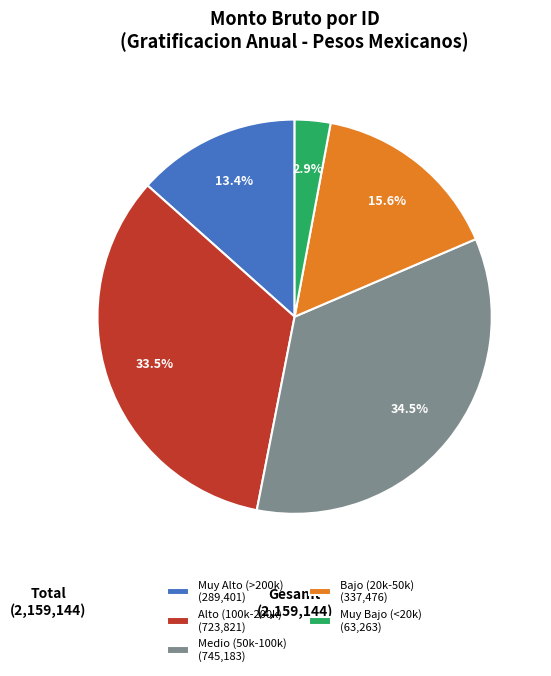

Which has a higher value, Medio (50k-100k) (745,183) or Muy Bajo (<20k) (63,263)?

Medio (50k-100k) (745,183)